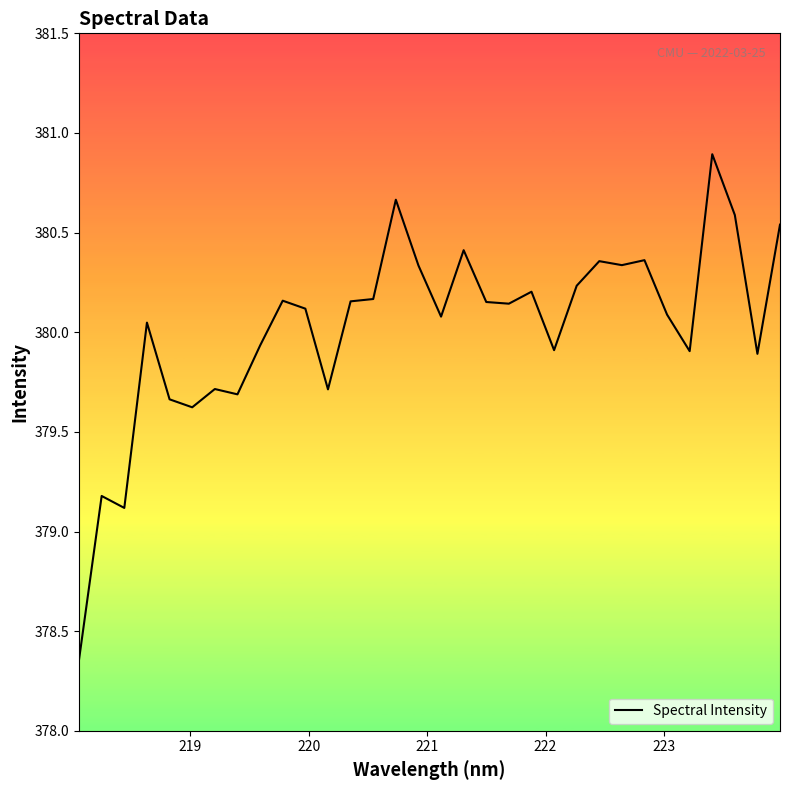

What is the greatest value displayed?

380.9